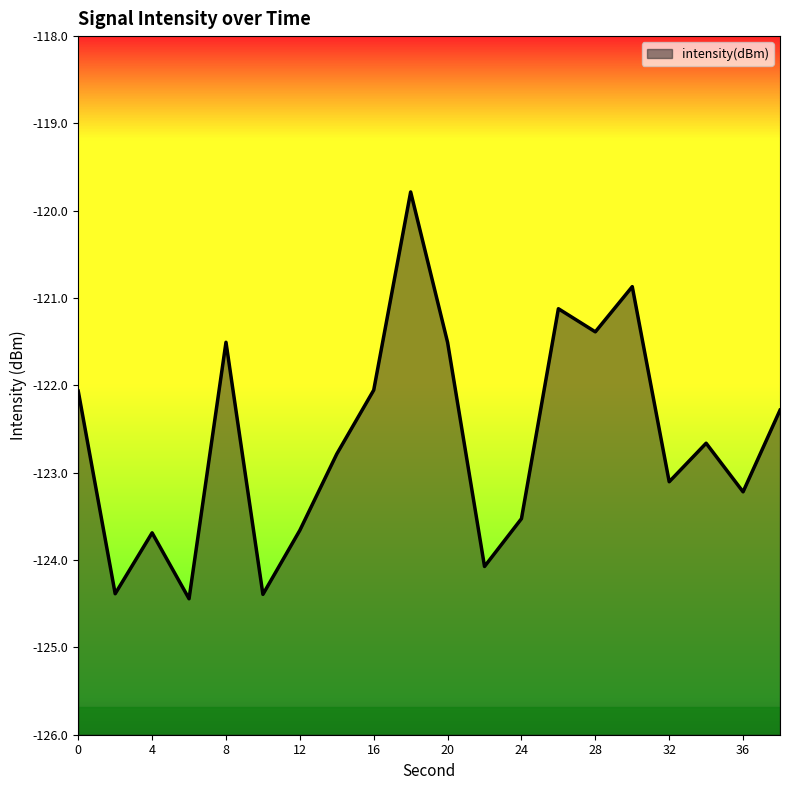

Reading left to right, list all the values displayed in this chart.

0=-122.1	2=-124.4	4=-123.7	6=-124.4	8=-121.5	10=-124.4	12=-123.7	14=-122.8	16=-122.1	18=-119.8	20=-121.5	22=-124.1	24=-123.5	26=-121.1	28=-121.4	30=-120.9	32=-123.1	34=-122.7	36=-123.2	38=-122.3